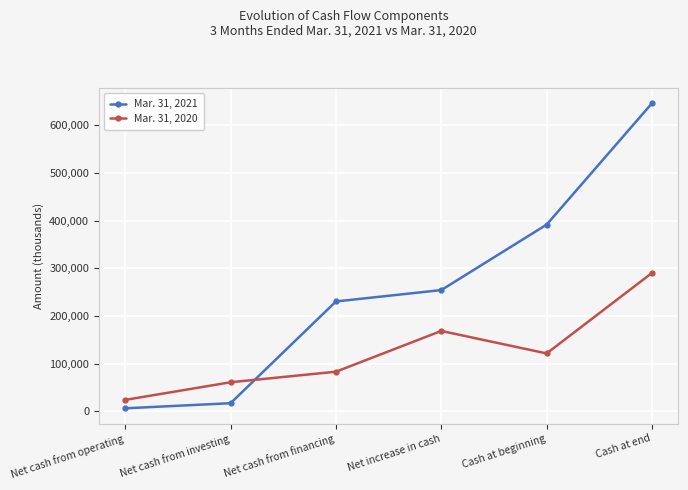

Is it true that Mar. 31, 2020 equals 24528 at Cash at beginning?

False